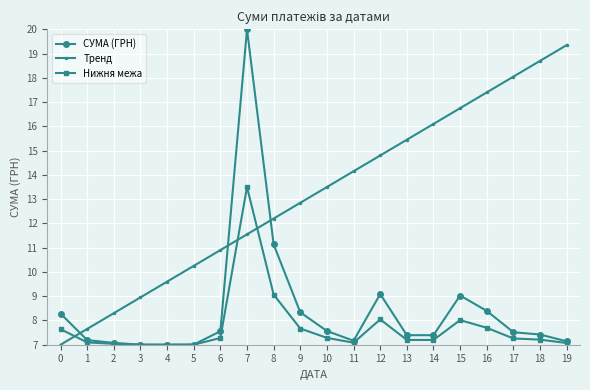

What is the total value across all series at 4?

23.6